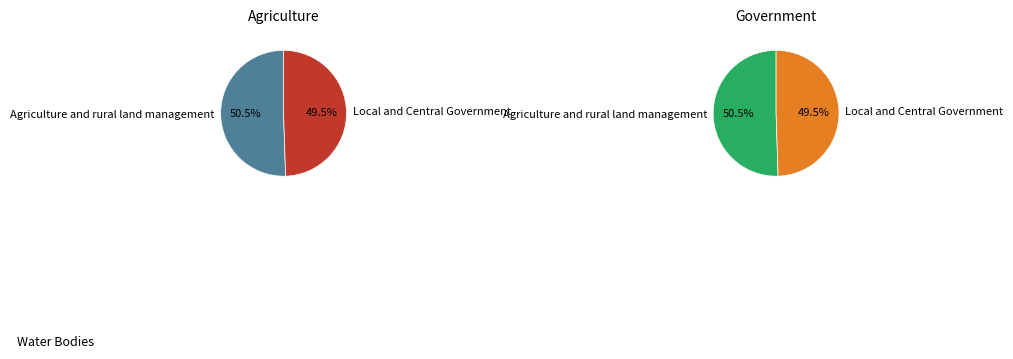

Which has a higher value, Agriculture and rural land management or Local and Central Government?

Agriculture and rural land management